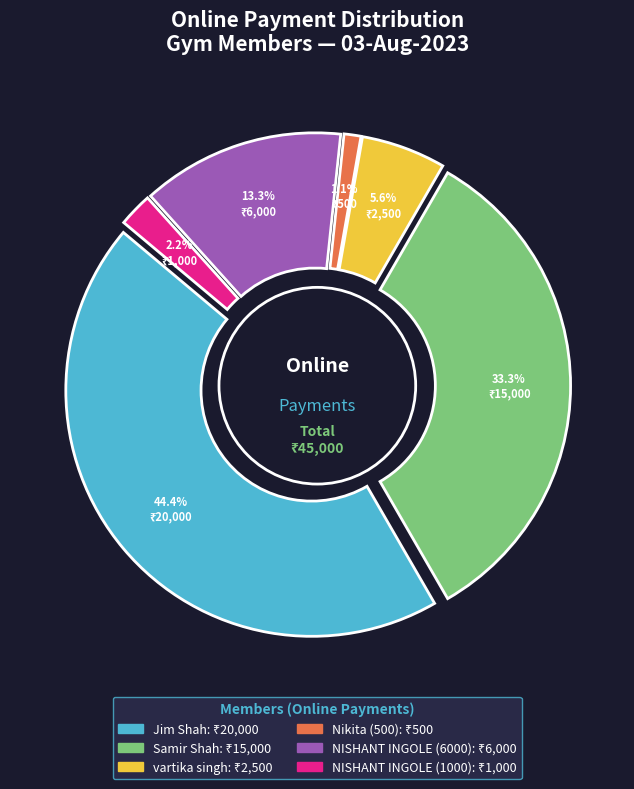

Is there a majority slice in this chart?

No